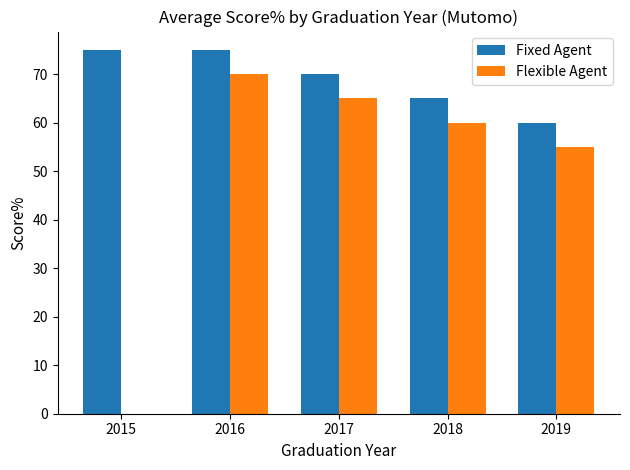

What is the approximate value of Fixed Agent at 2018?

65